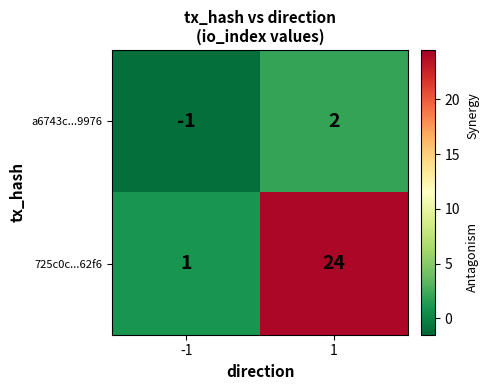

What is the total value across all series at 1?

26